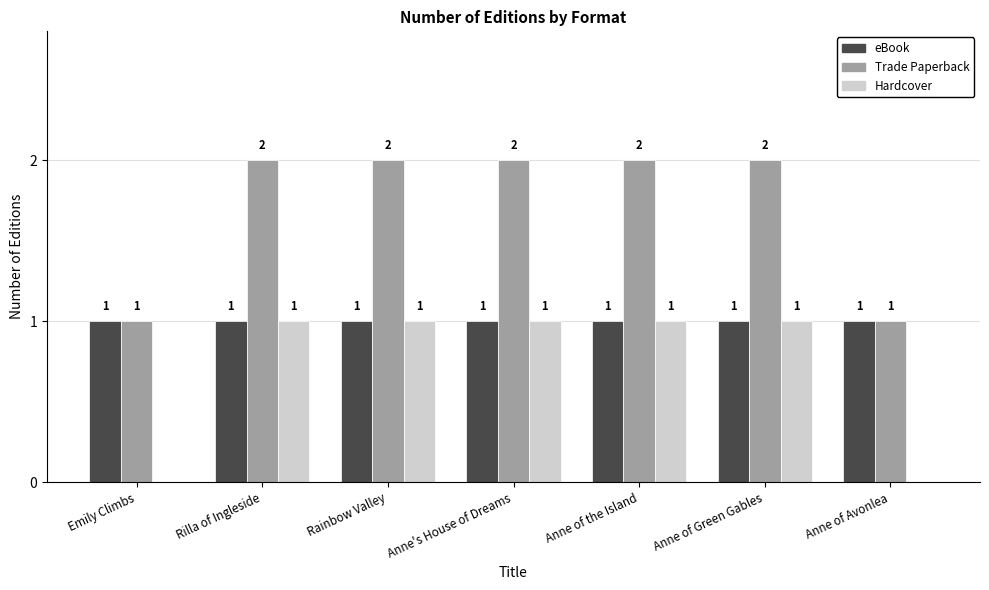

How many Hardcover values are between 0 and 1?

7